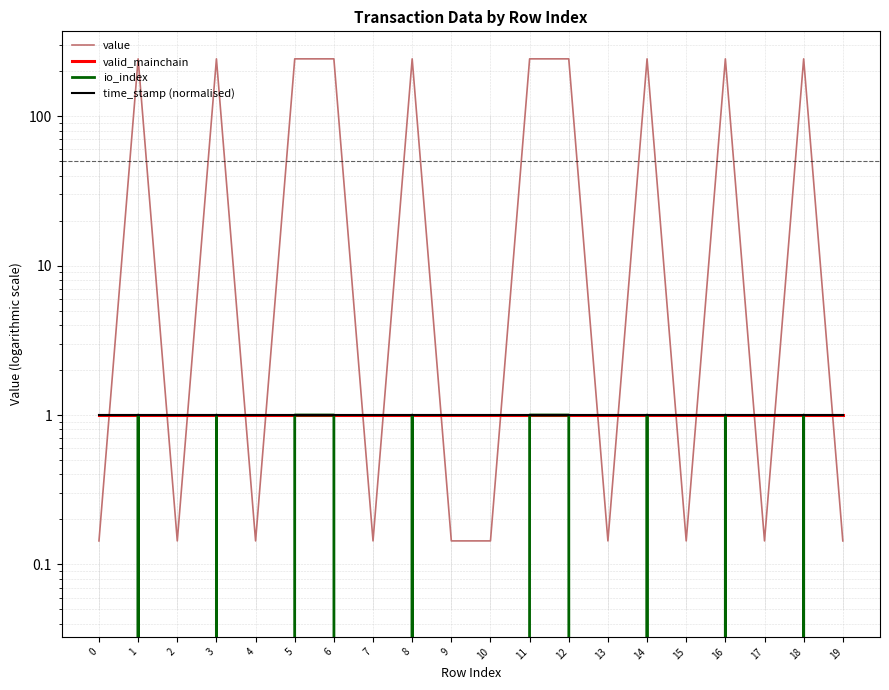

How many lines are shown in the chart?

4